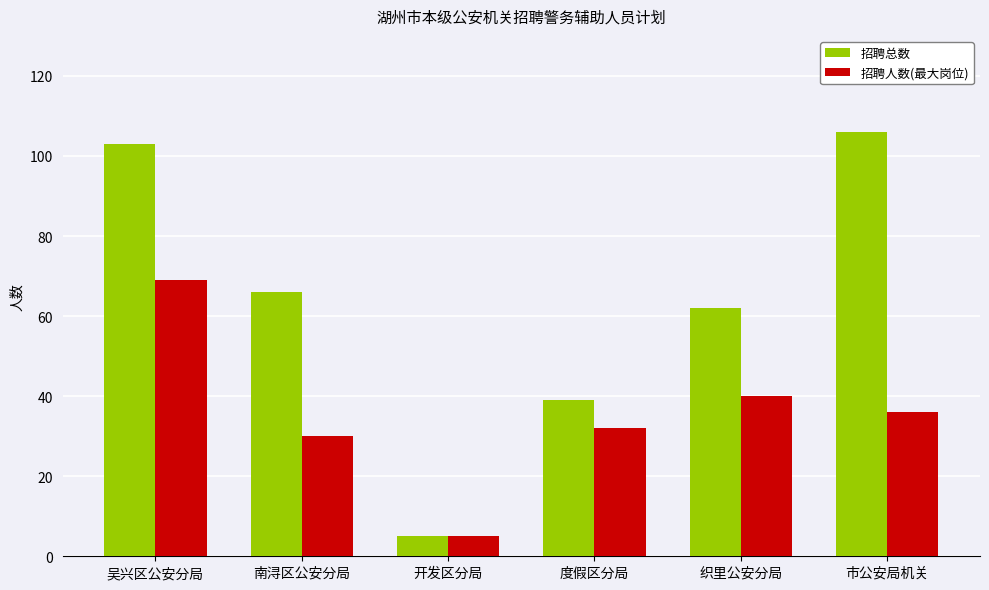

What is the approximate value of 招聘总数 at 织里公安分局, to the nearest 50?

50